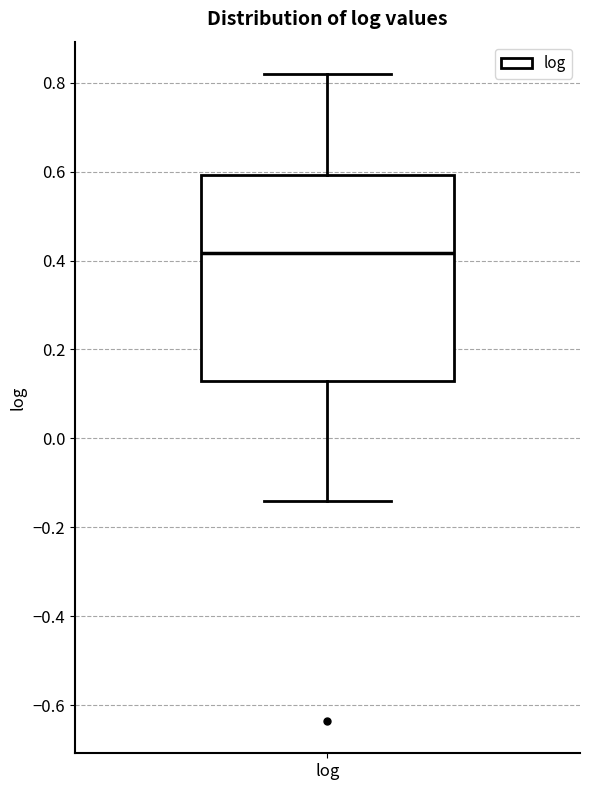

Transcribe this box plot: give where the median line is, the range the box spans, and where the two whiskers end, as read against the y-axis. The values are not printed on the chart, so give them approximately, as read against the axis.

median 0.42, box 0.12 to 0.60, whiskers -0.14 to 0.82